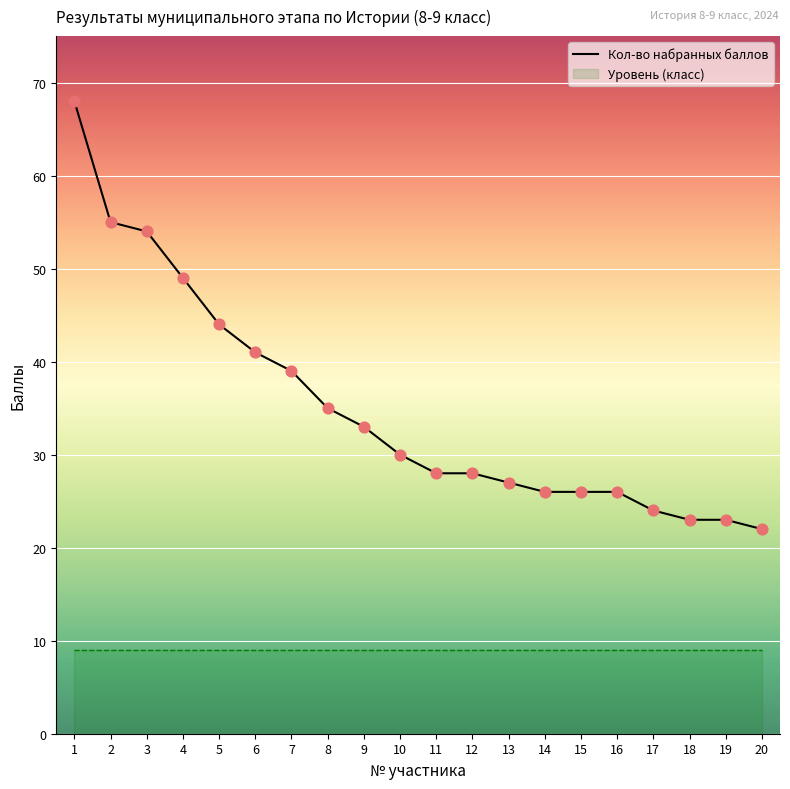

What is the change in value from 3 to 15?

-28